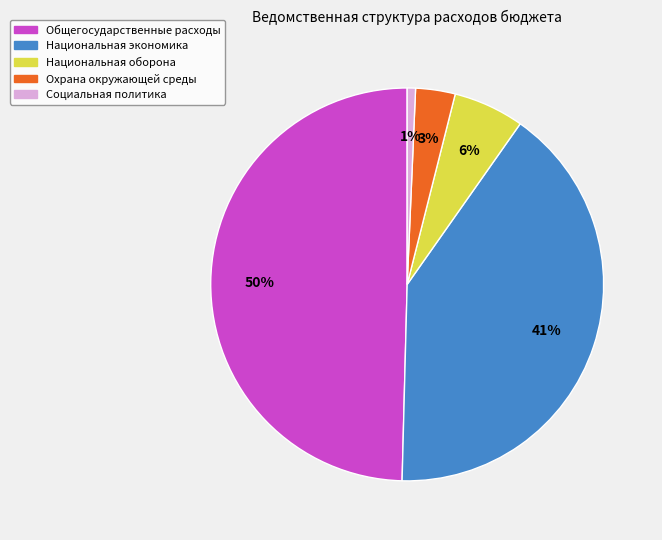

What percentage is the Социальная политика slice, to the nearest percent?

1%